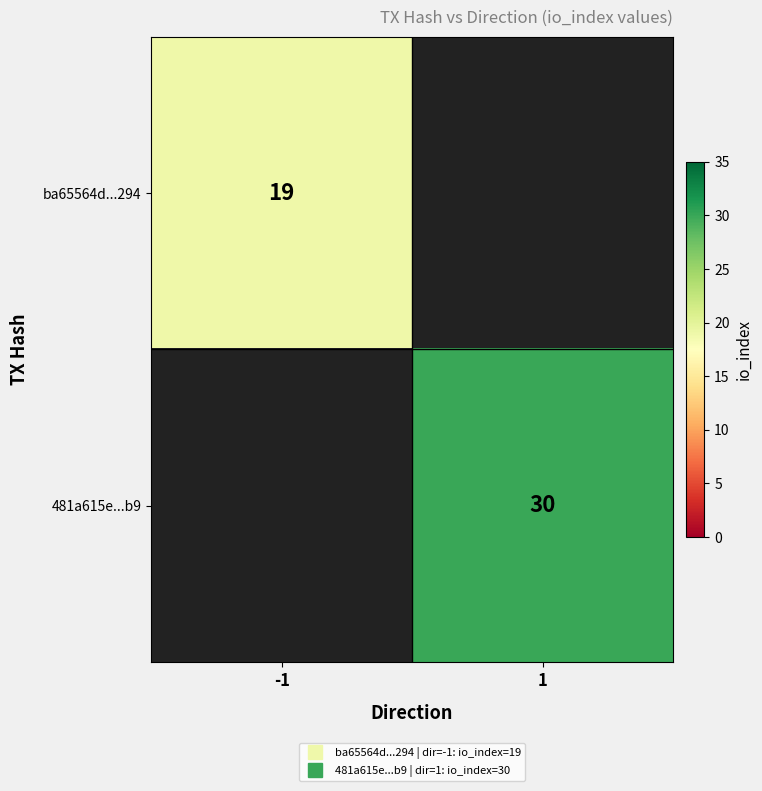

Between -1 and 1, which is larger?

-1